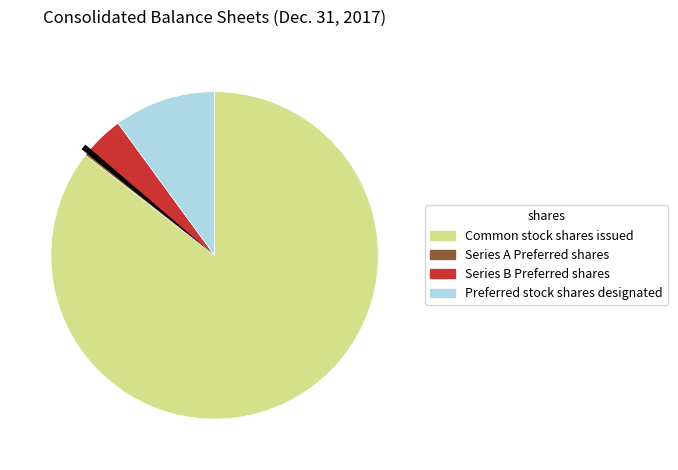

What percentage is the Series B Preferred Stock shares designated slice, to the nearest percent?

4%